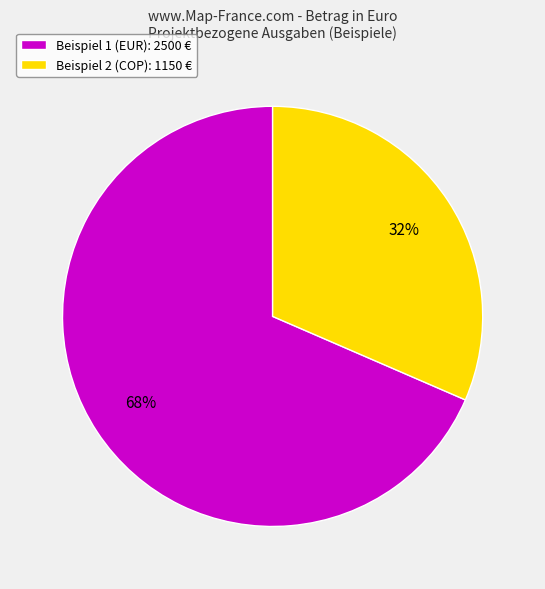

How many slices are in this pie chart?

2